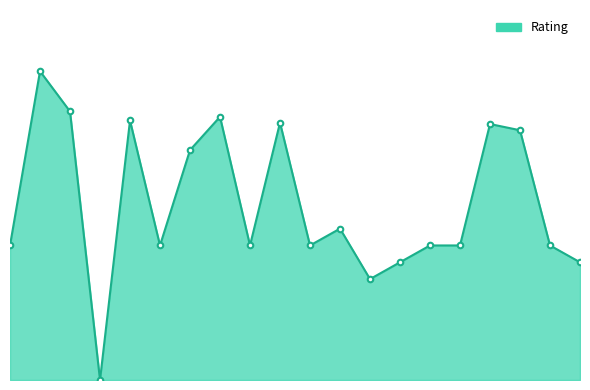

Is this an area chart (filled region under the line)?

Yes